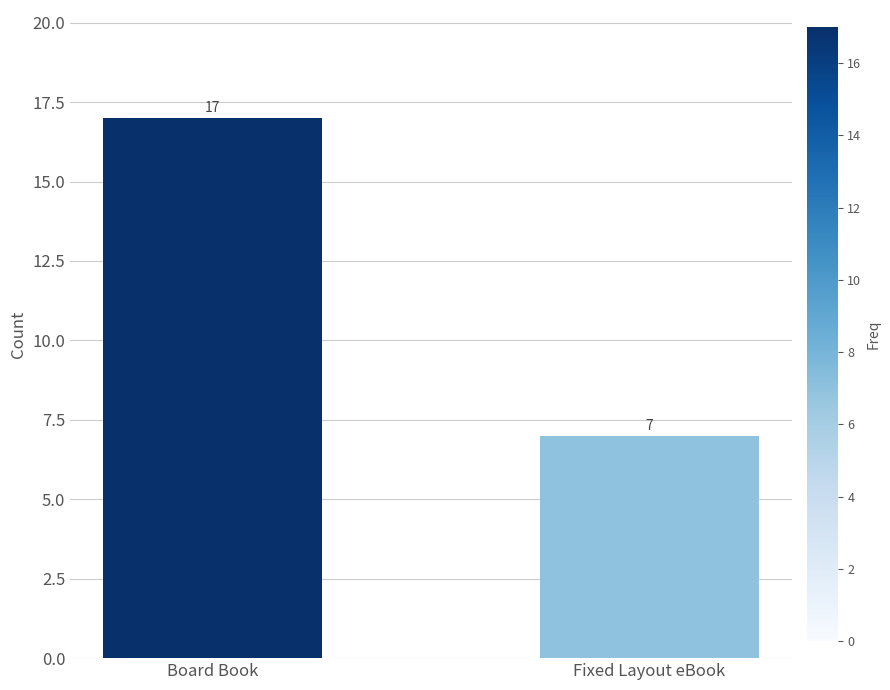

Rank the categories by value from highest to lowest.

Board Book, Fixed Layout eBook